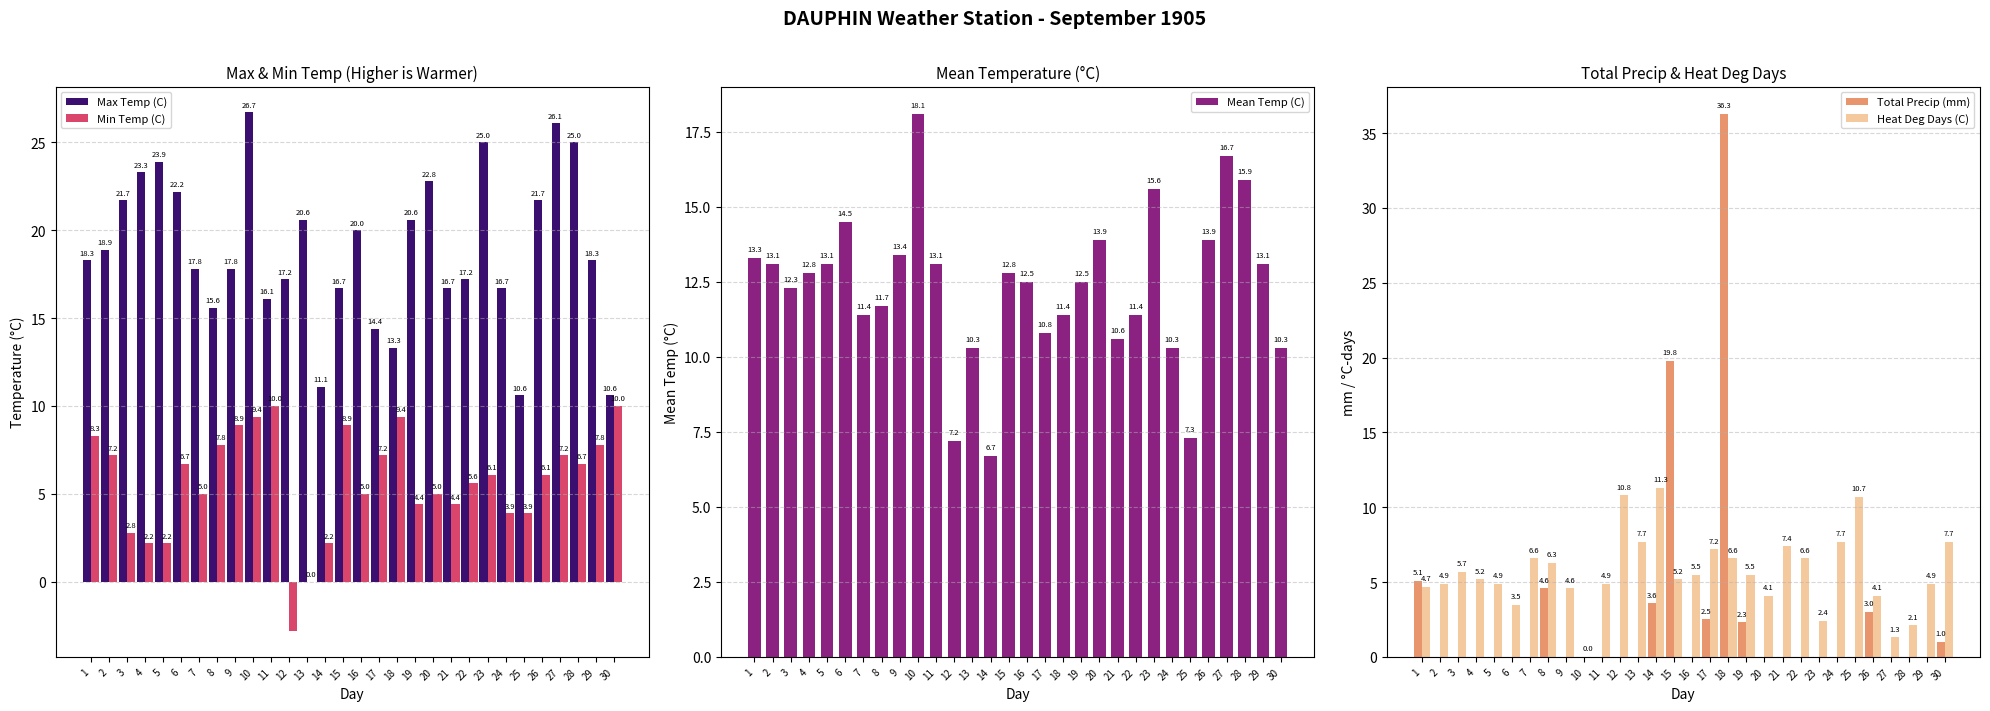

Between 4 and 26, which series saw the biggest shift?

Min Temp (C)